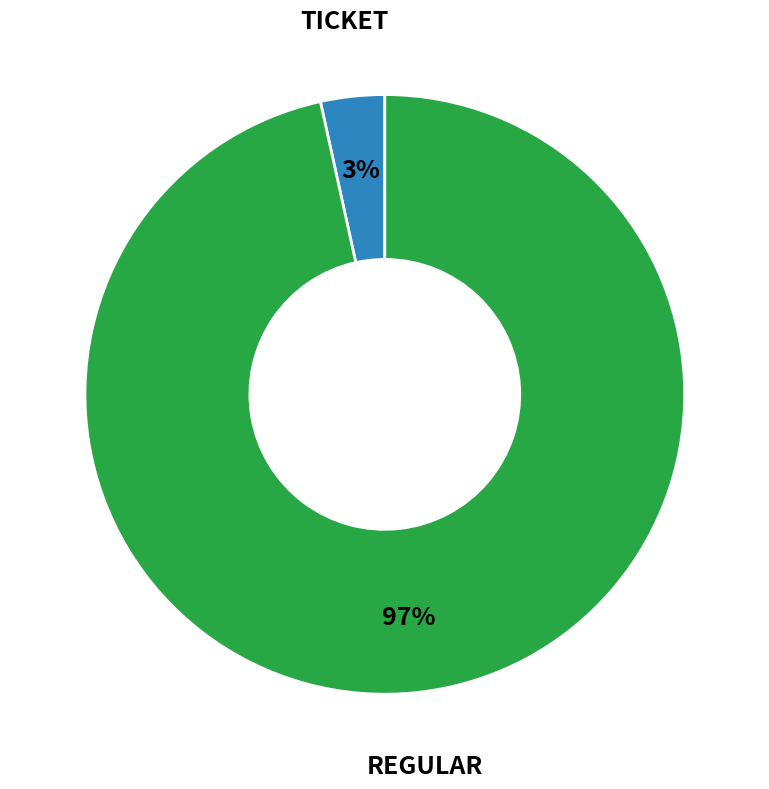

To the nearest percent, what is the average slice percentage?

50%